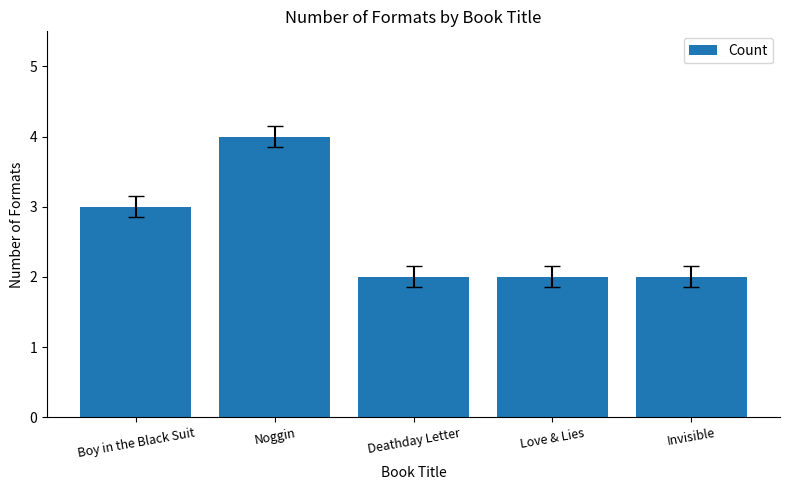

Count the values in the range 2 to 3.

4